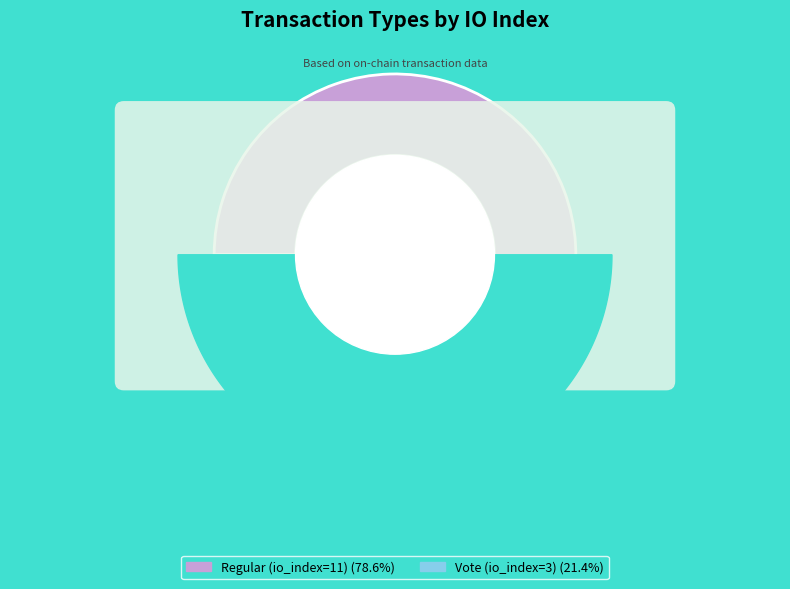

Approximately how many times larger is the value at Regular (io_index=11) compared to Vote (io_index=3)?

3.7